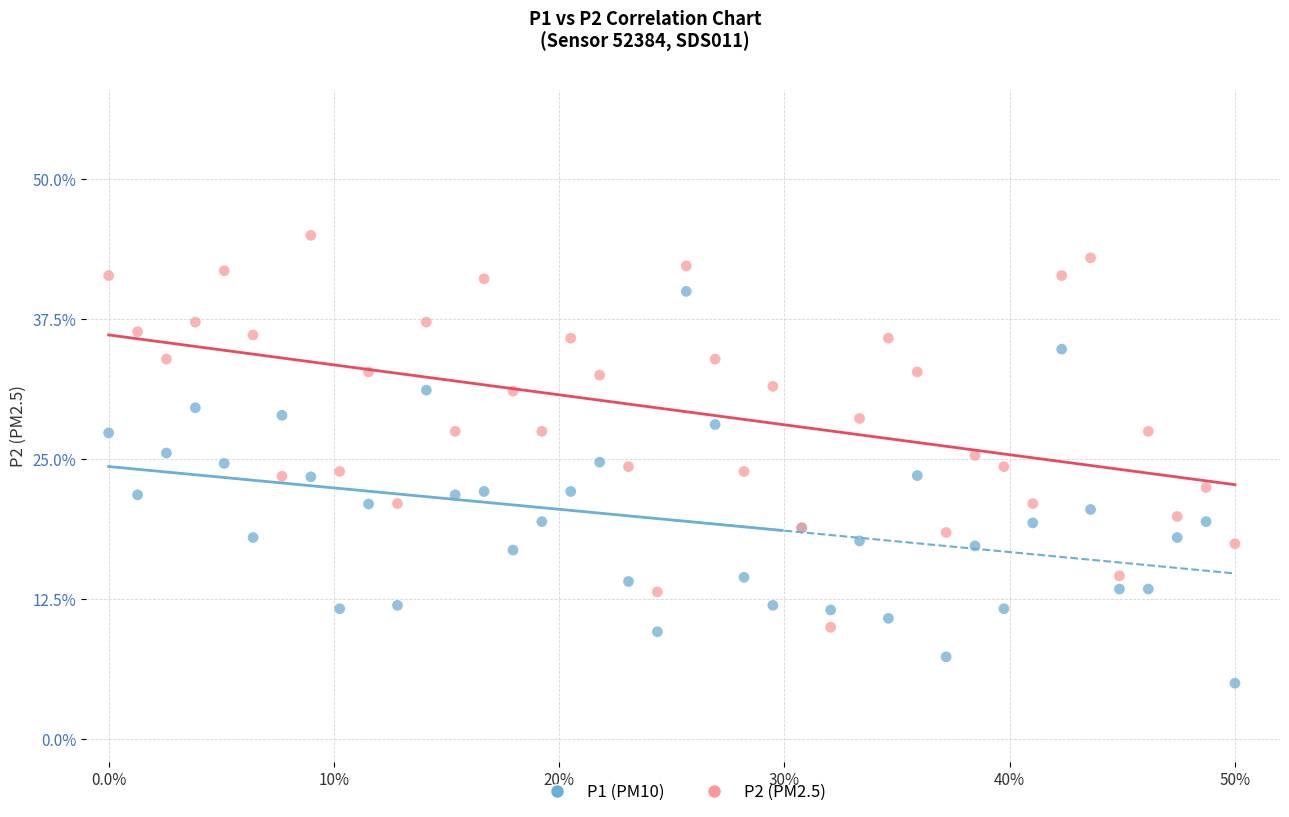

What are all the series names shown in the legend?

P1 (PM10), P2 (PM2.5)